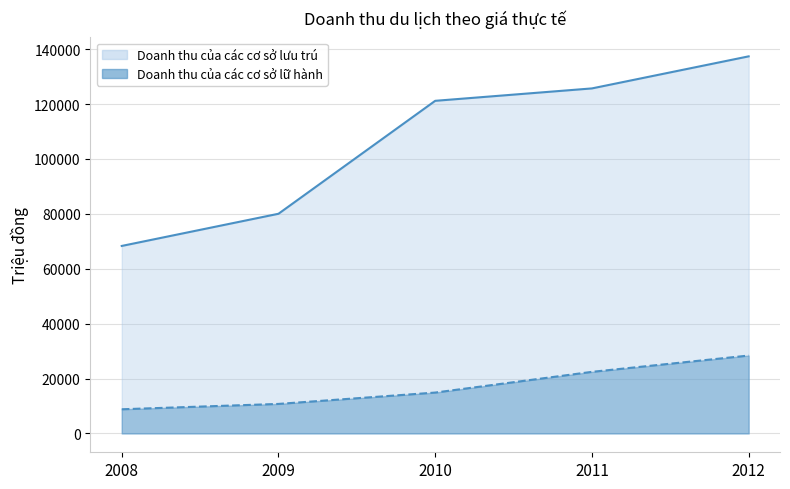

Reading left to right, list all the values displayed in this chart.

Doanh thu của các cơ sở lưu trú: 2008=68300	2009=80020	2010=121166	2011=125687	2012=137366
Doanh thu của các cơ sở lữ hành: 2008=8800	2009=10748	2010=14885	2011=22433	2012=28371